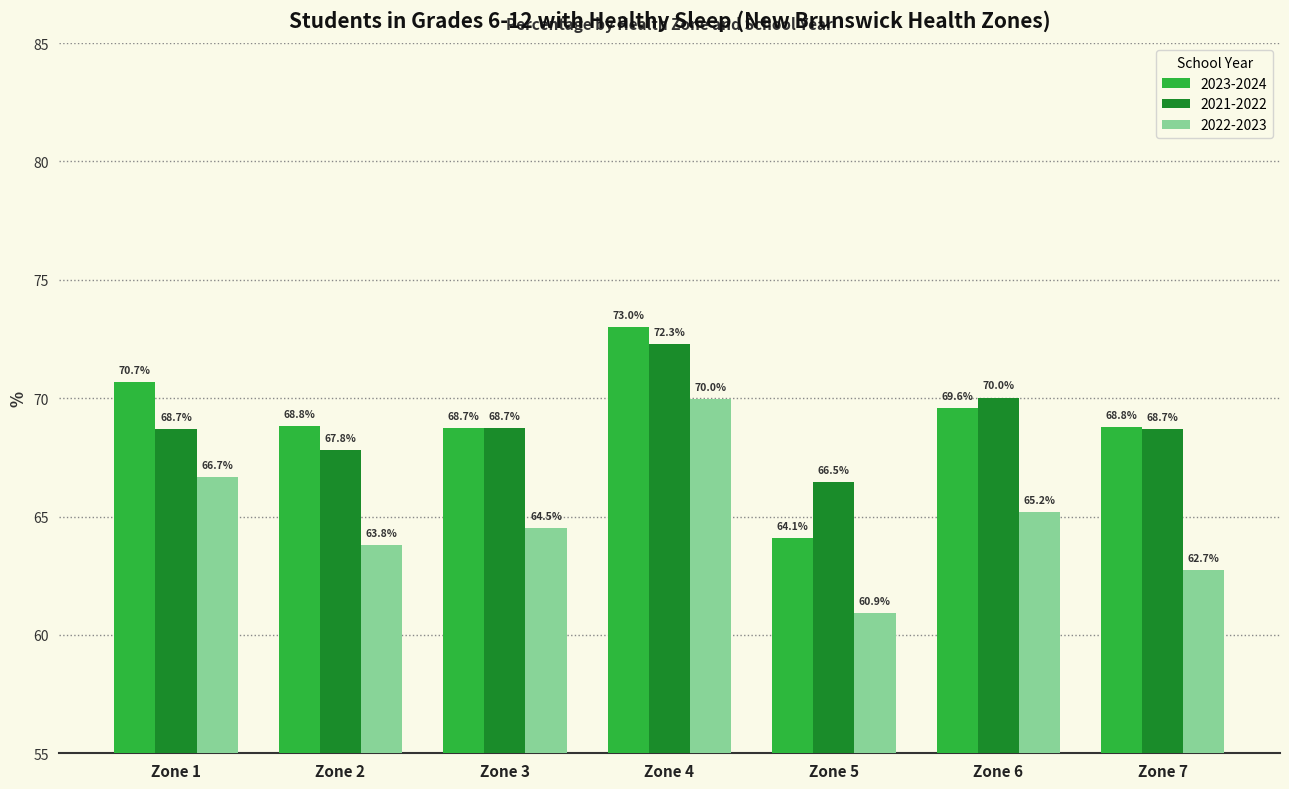

Which series has the widest spread of values?

2022-2023